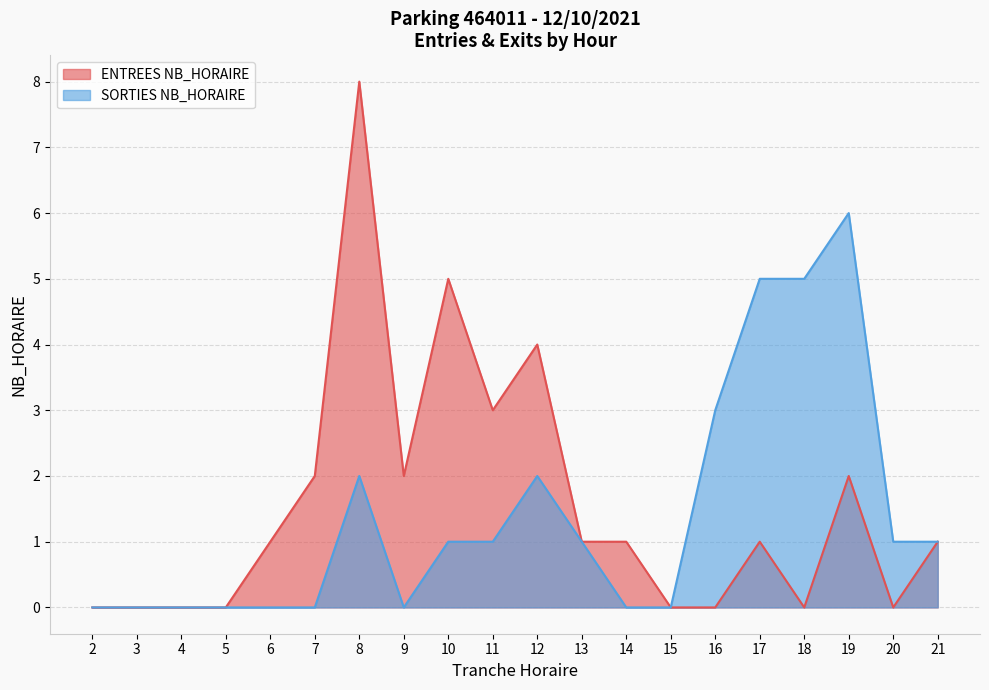

What are all the series names shown in the legend?

ENTREES NB_HORAIRE, SORTIES NB_HORAIRE